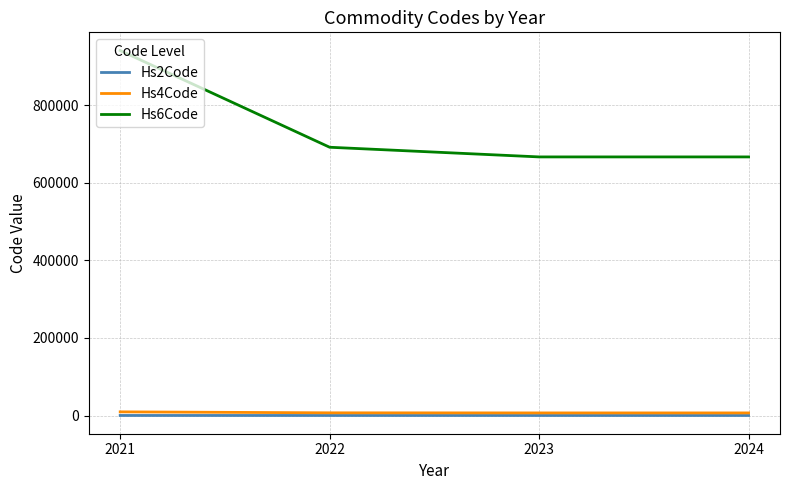

True or false: Hs4Code and Hs6Code cross at least once.

False